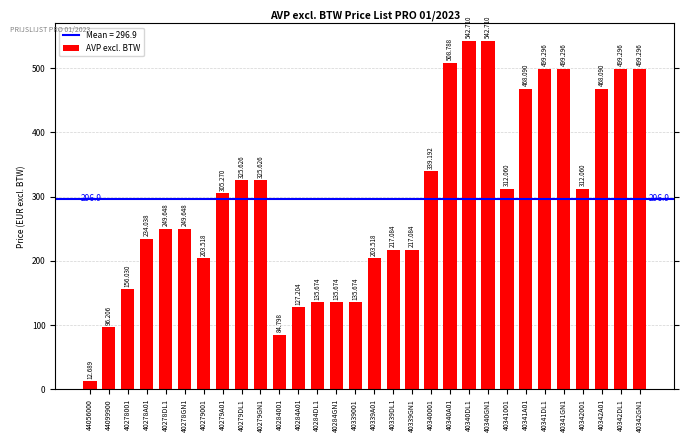

What is the ratio of the value at 44099900 to the value at 40339001?

0.7